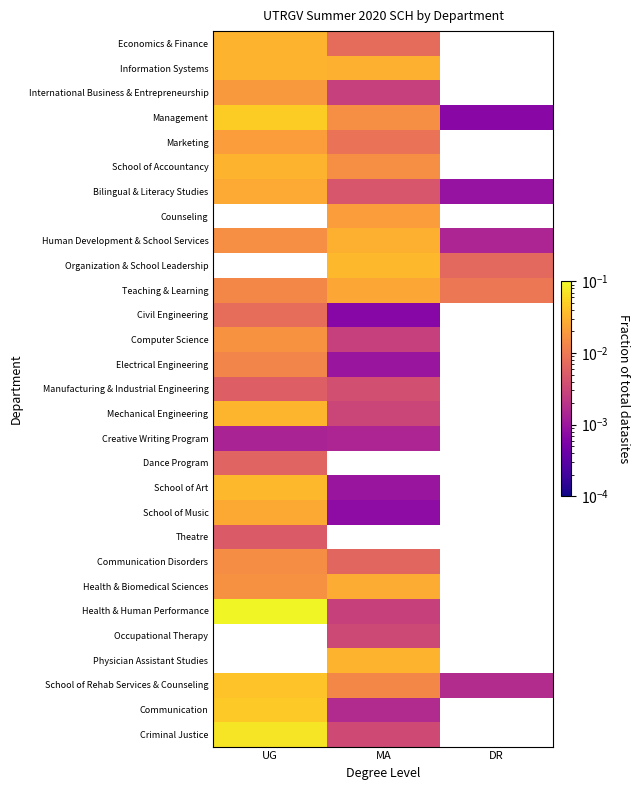

Which label corresponds to the smallest value in the chart?

MA